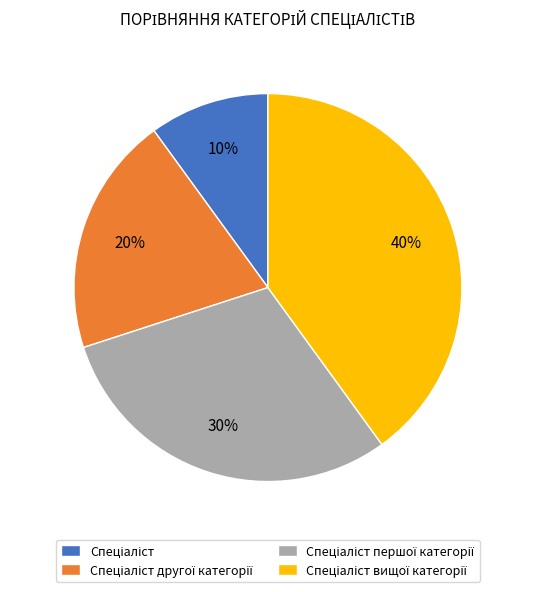

Is there a majority slice in this chart?

No